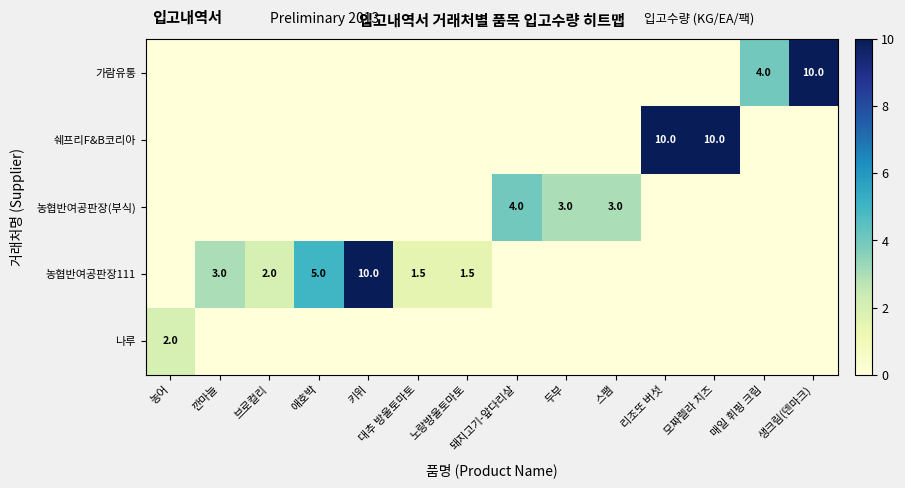

Which has a higher value, 돼지고기-앞다리살 or 매일 휘핑 크림?

돼지고기-앞다리살